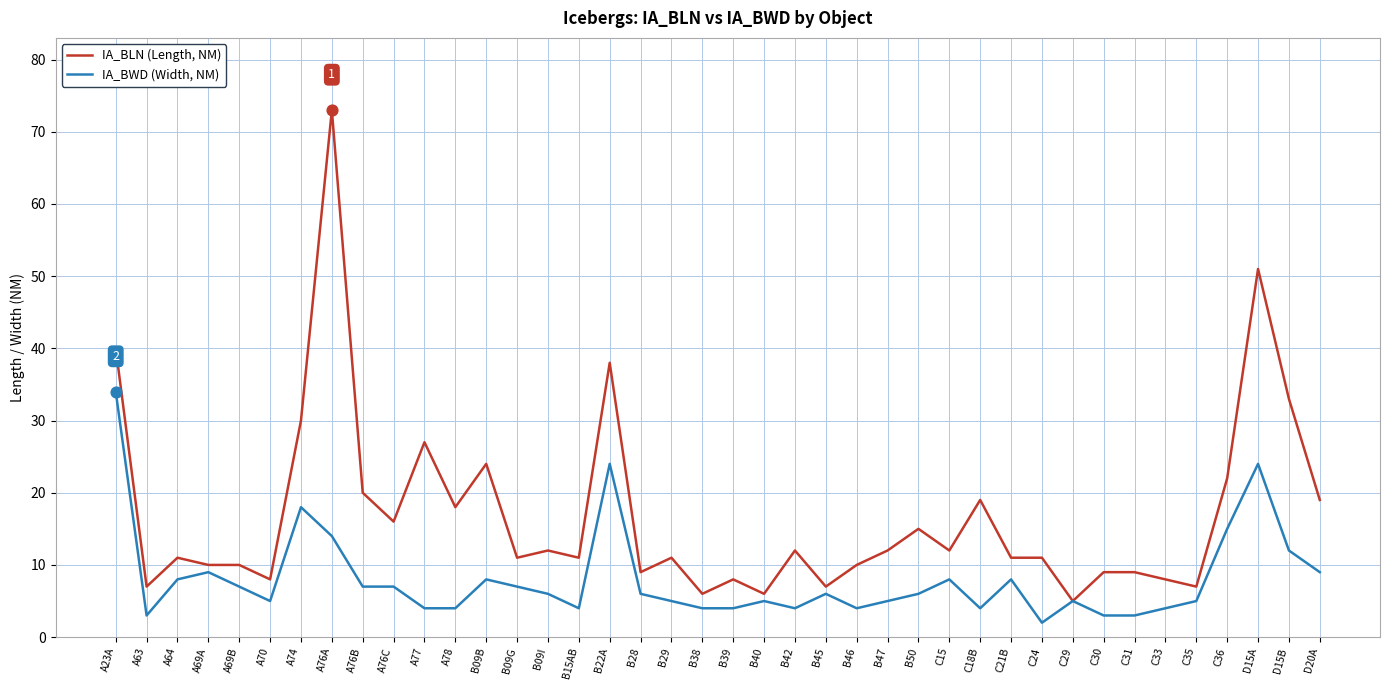

Which series has the largest total across all categories?

IA_BLN (Length, NM)